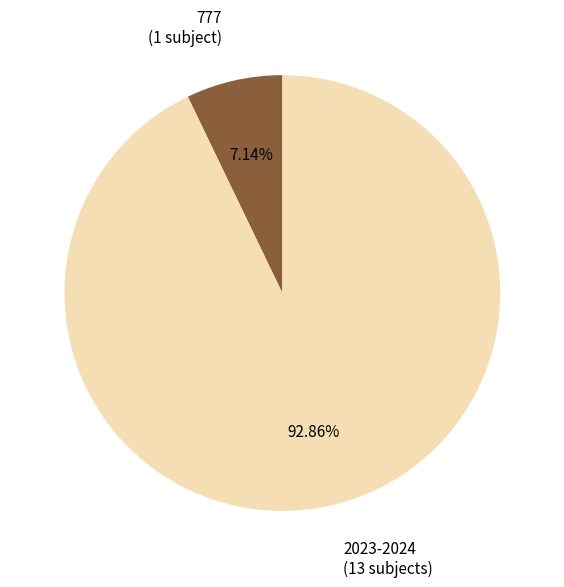

Approximately how many times larger is the value at 2023-2024 compared to 777?

13.0